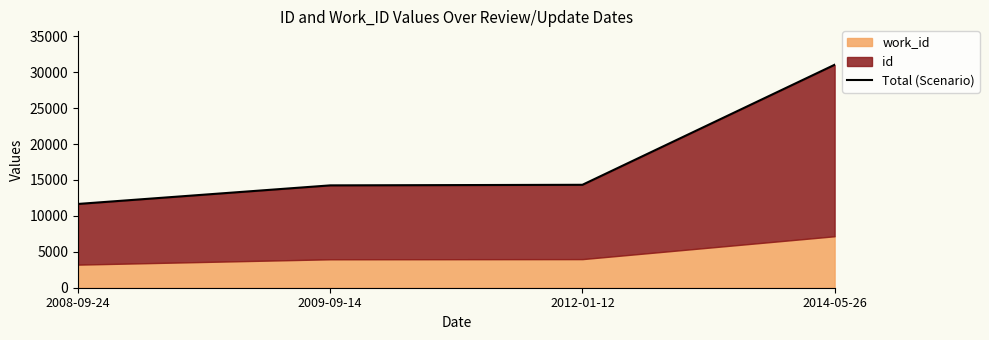

What position from the left is 2012-01-12?

3